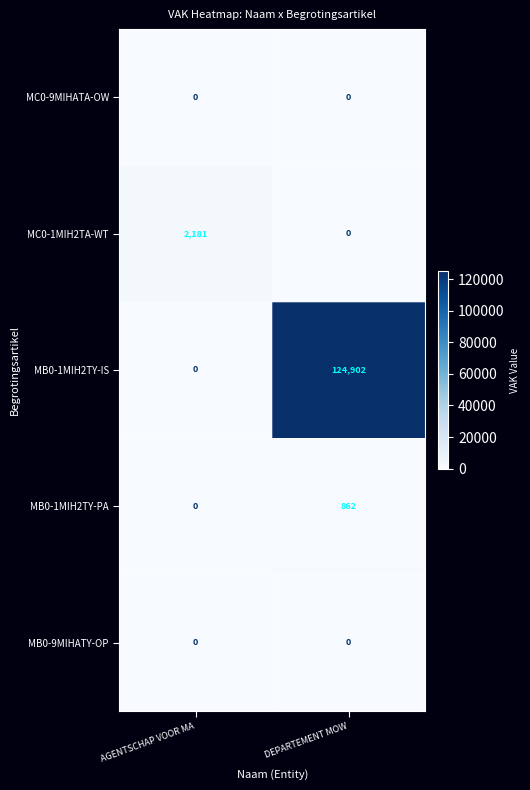

What is the difference between the maximum and minimum values in the MB0-1MIH2TY-IS series?

124902